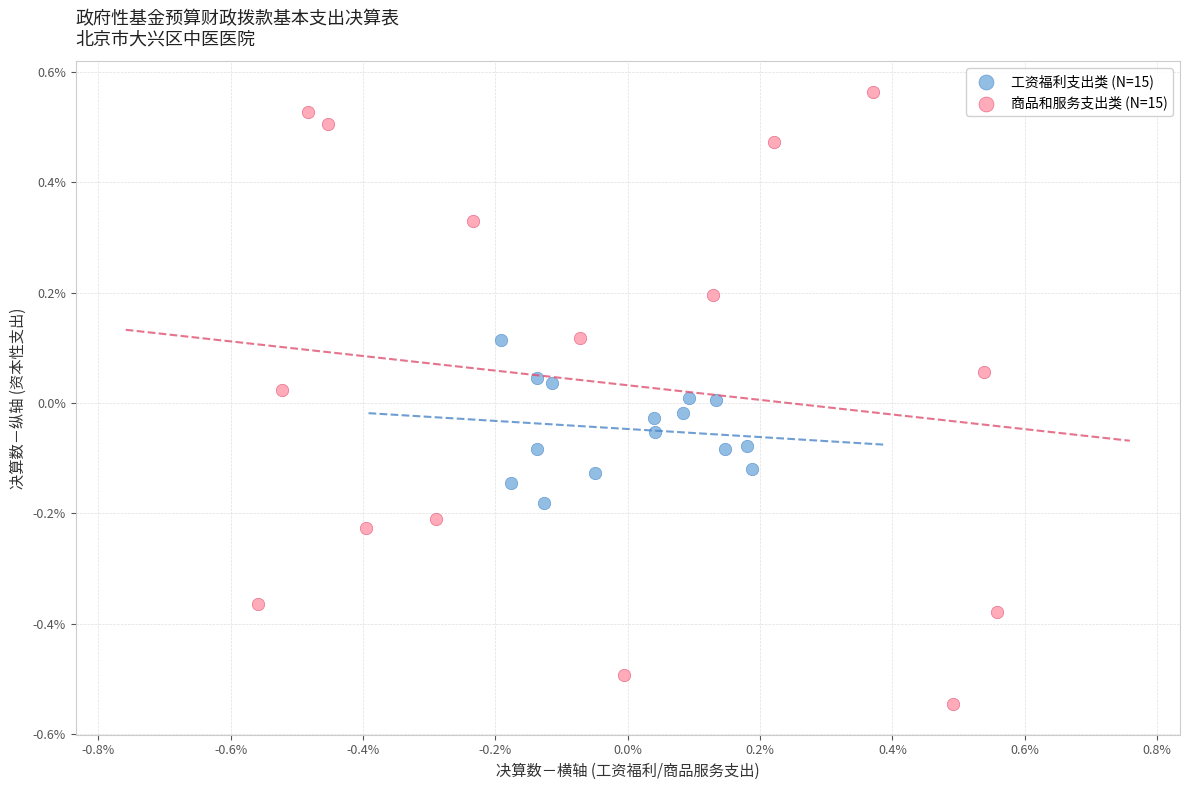

What are all the series names shown in the legend?

工资福利支出类 (N=15), 商品和服务支出类 (N=15)